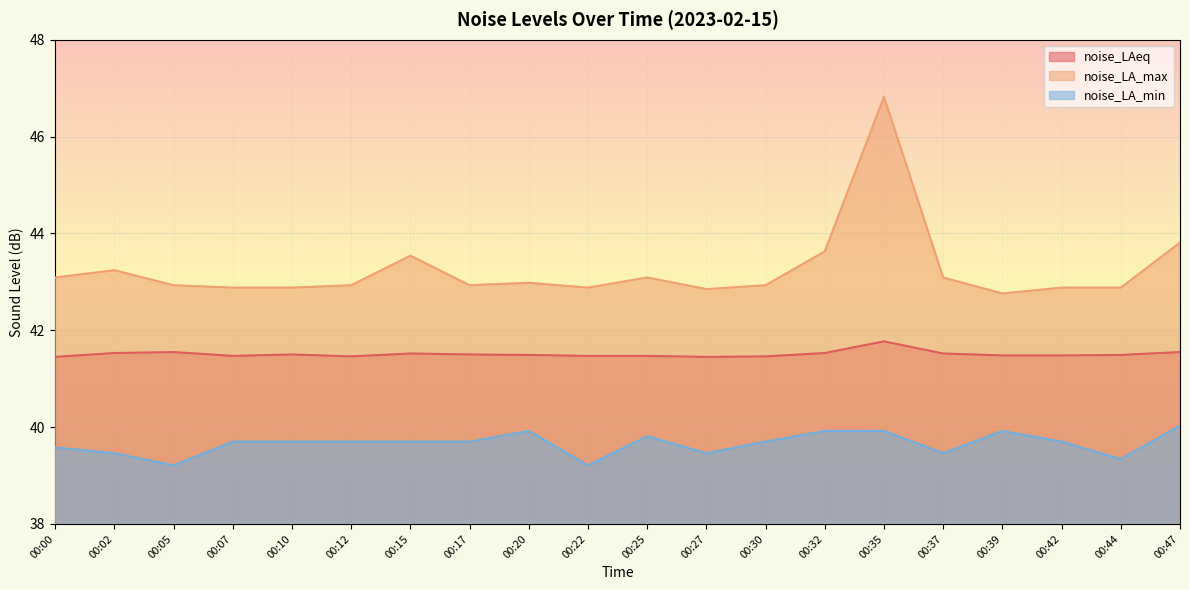

What is the maximum value for noise_LA_max?

46.8